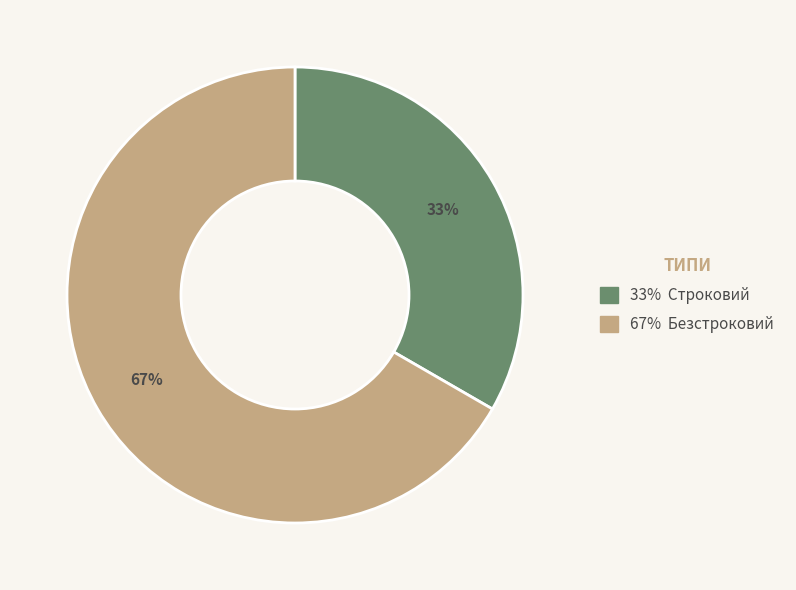

Is there any slice that represents more than half of the pie?

Yes